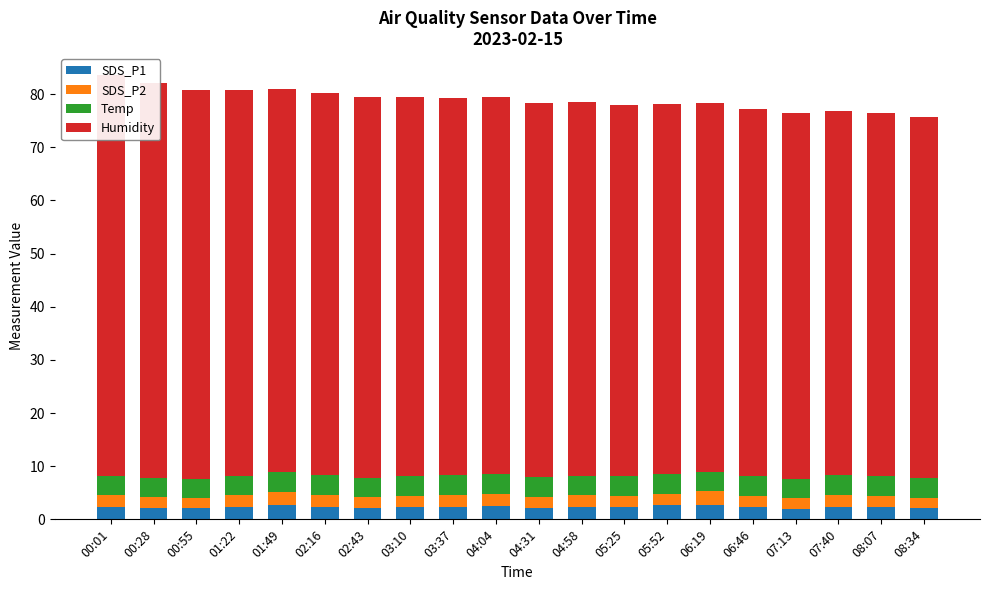

What value does the Temp series have at 02:43?

3.7